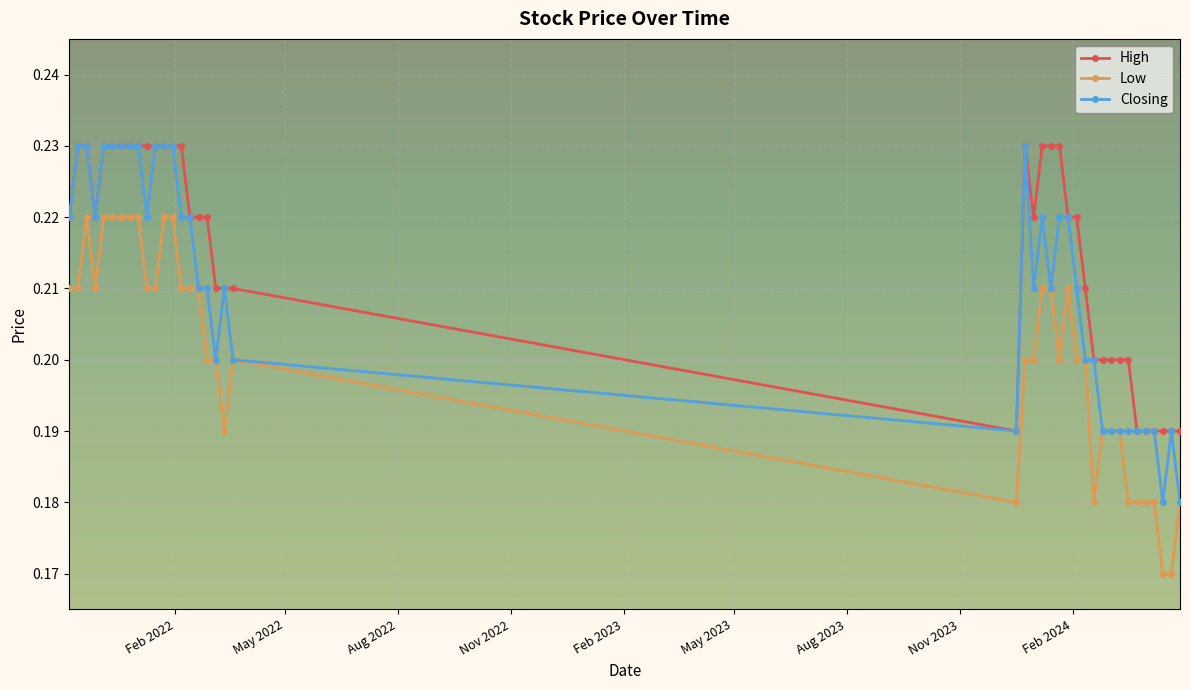

List the series in order of their overall mean, lowest first.

Low, Closing, High